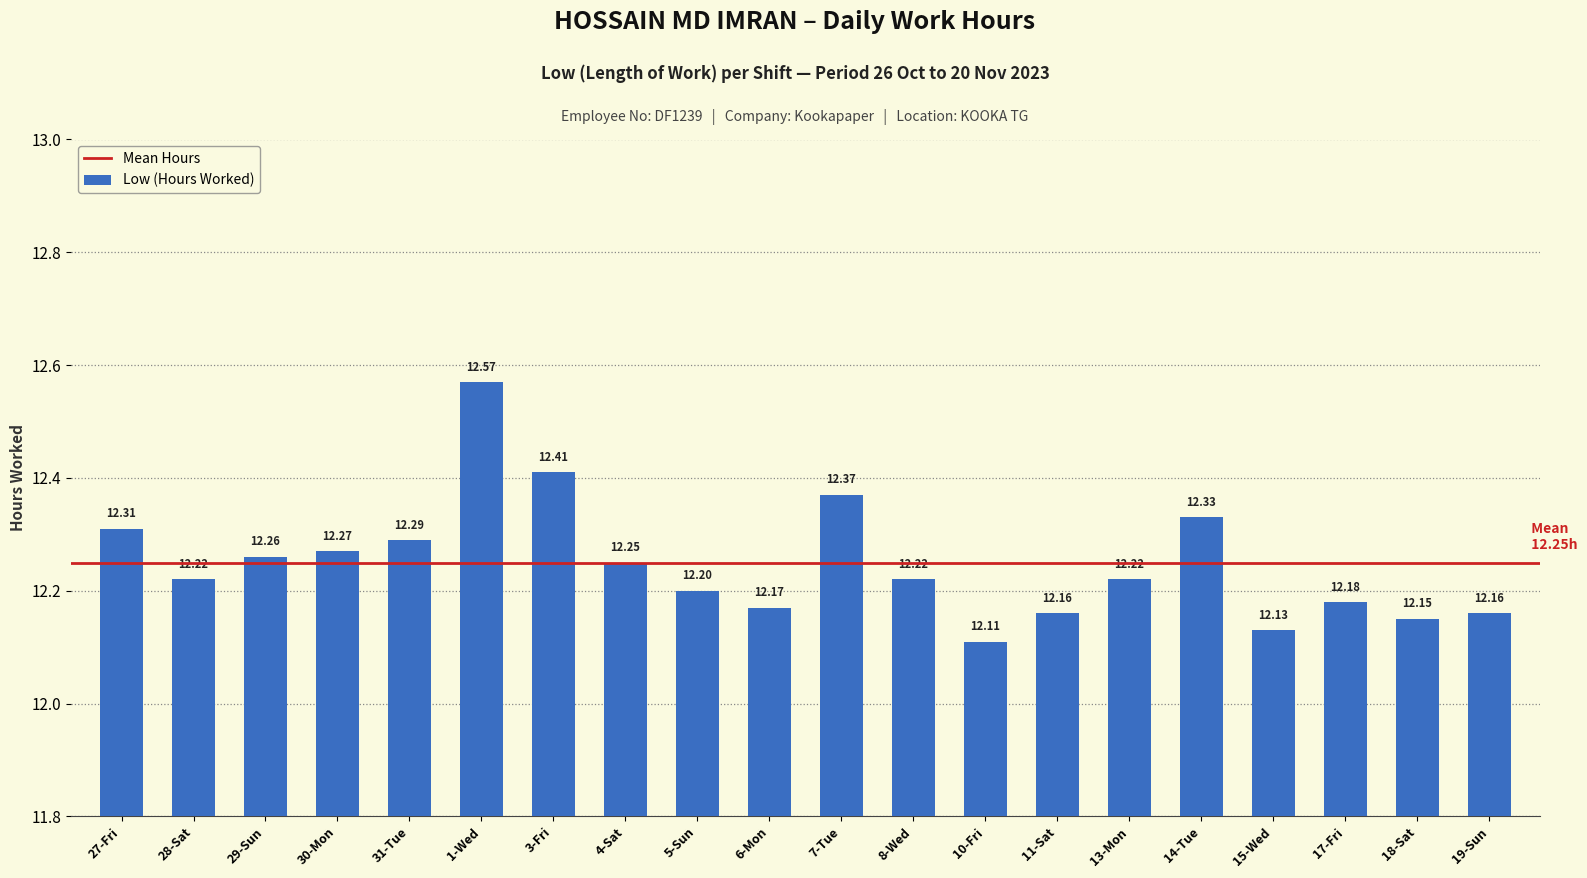

Are the bars grouped side by side (vs. stacked)?

No